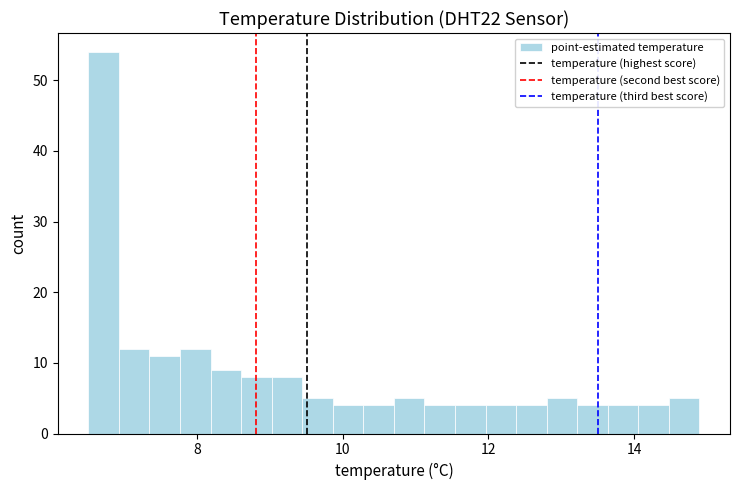

Around what value on the x-axis is the tallest bar? Give the approximate position of its centre, as read against the axis.

6.8